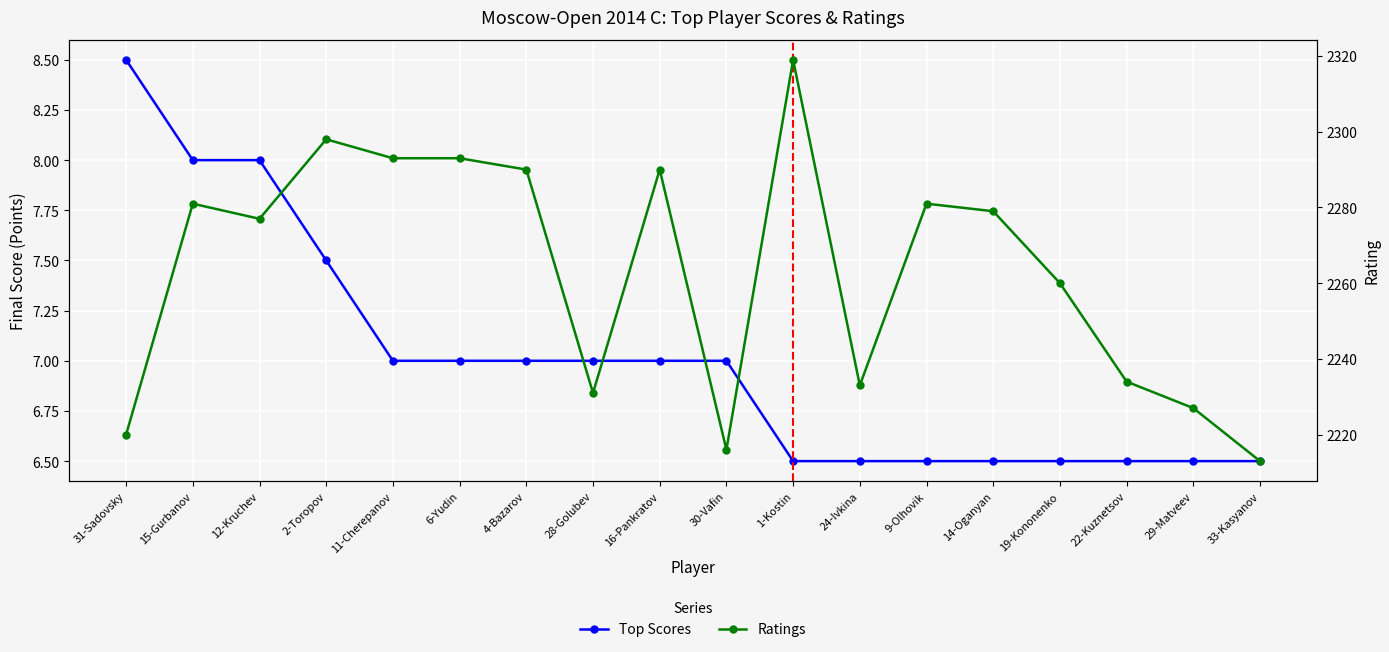

How many lines are shown in the chart?

2